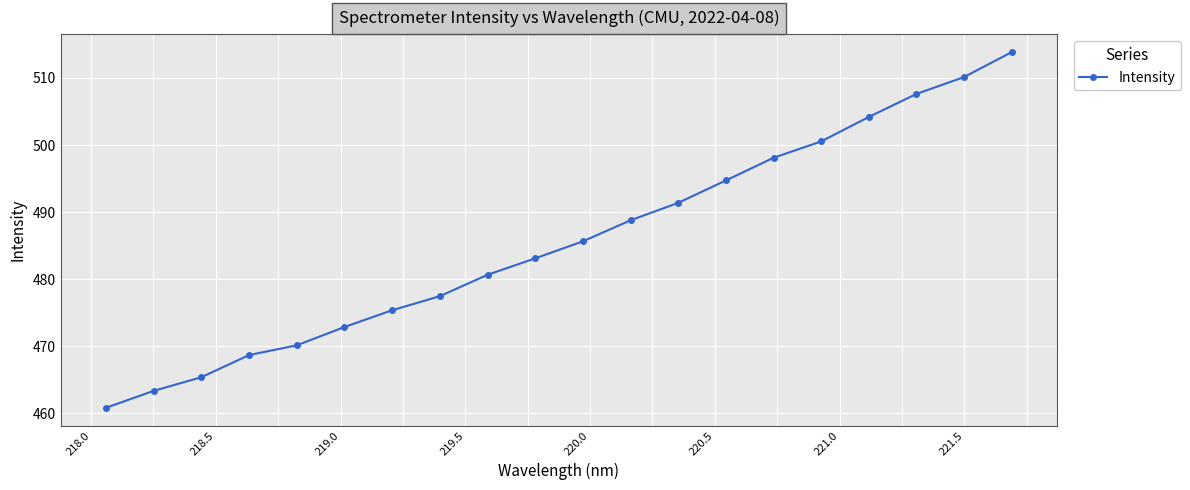

Reading left to right, list all the values displayed in this chart.

460.8	463.3	465.4	468.7	470.1	472.9	475.4	477.5	480.6	483.1	485.6	488.8	491.4	494.7	498.1	500.5	504.2	507.6	510.1	513.9